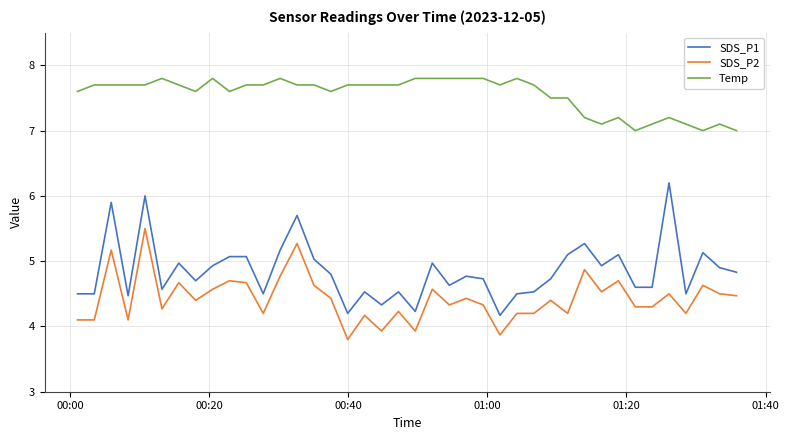

Does the chart have visible grid lines?

Yes